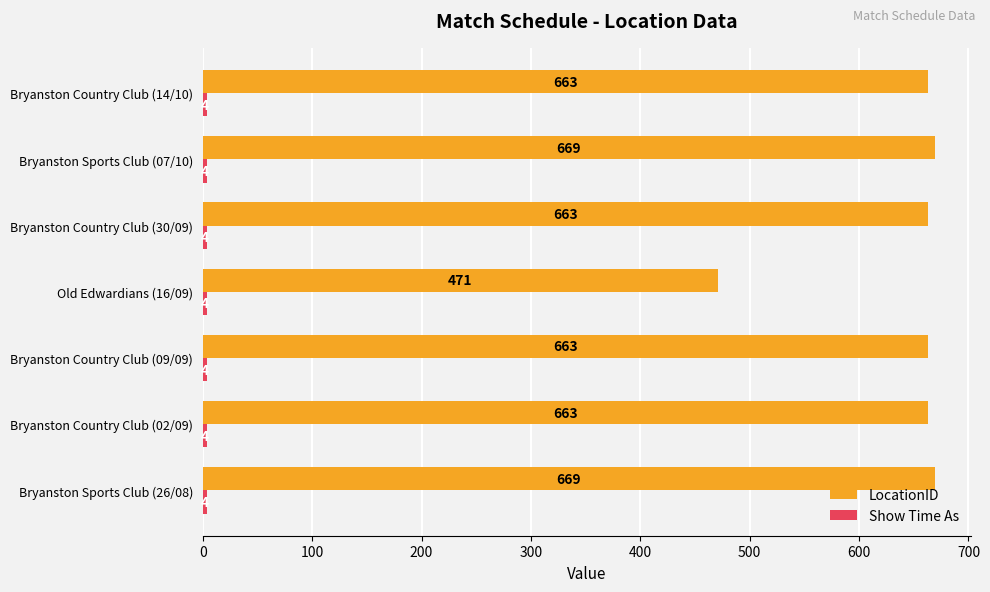

Is it true that LocationID equals 710 at Old Edwardians (16/09)?

False